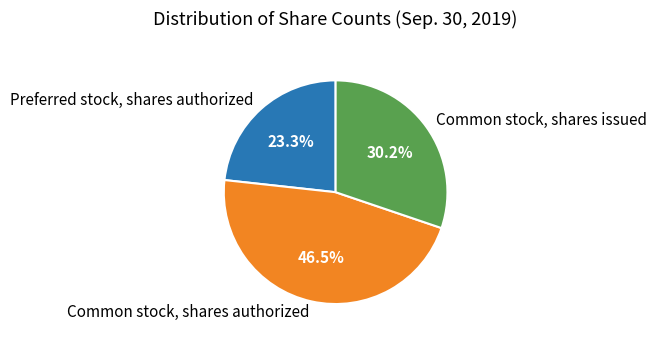

The Preferred stock, shares authorized slice represents 23% of the pie. True or false?

True